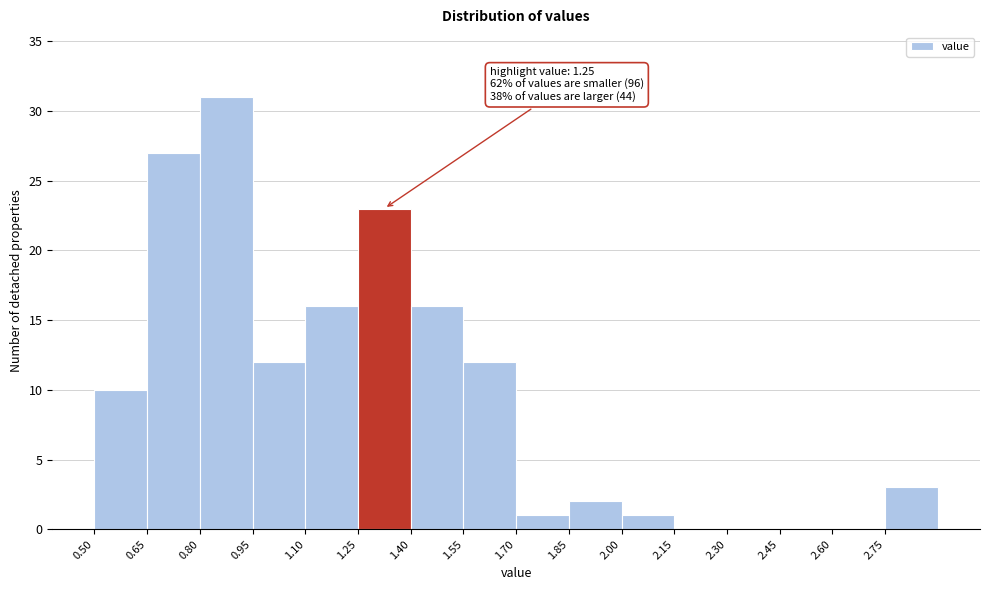

Over which range of the x-axis is the bar tallest?

0.80 to 0.95